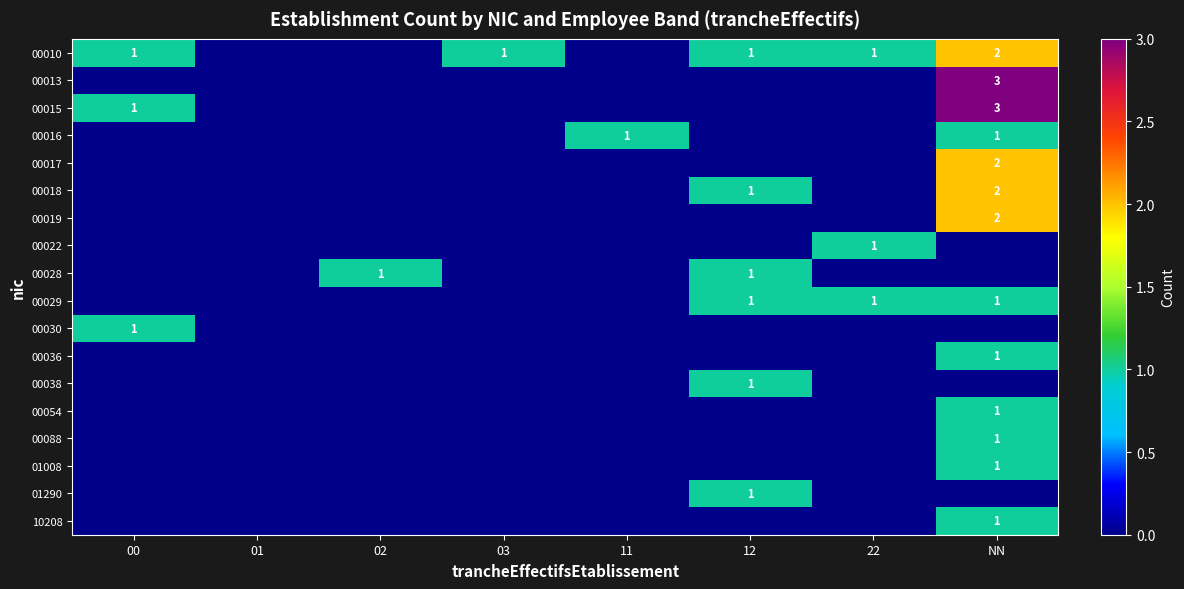

At which category does the chart reach its minimum across all series?

01